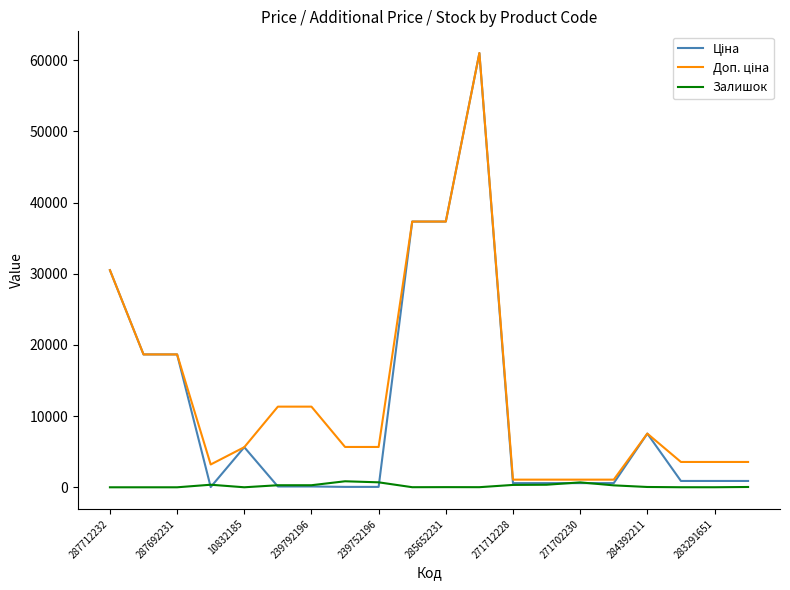

What is the greatest value displayed?

61024.7